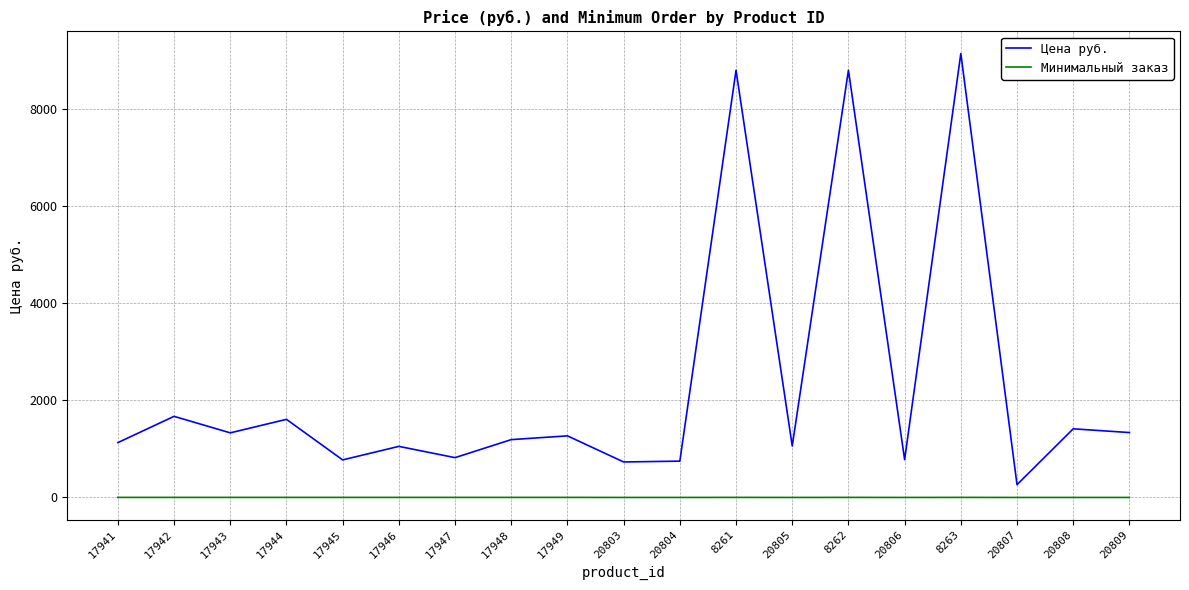

At 20808, list the series in order from largest to smallest.

Цена руб., Минимальный заказ